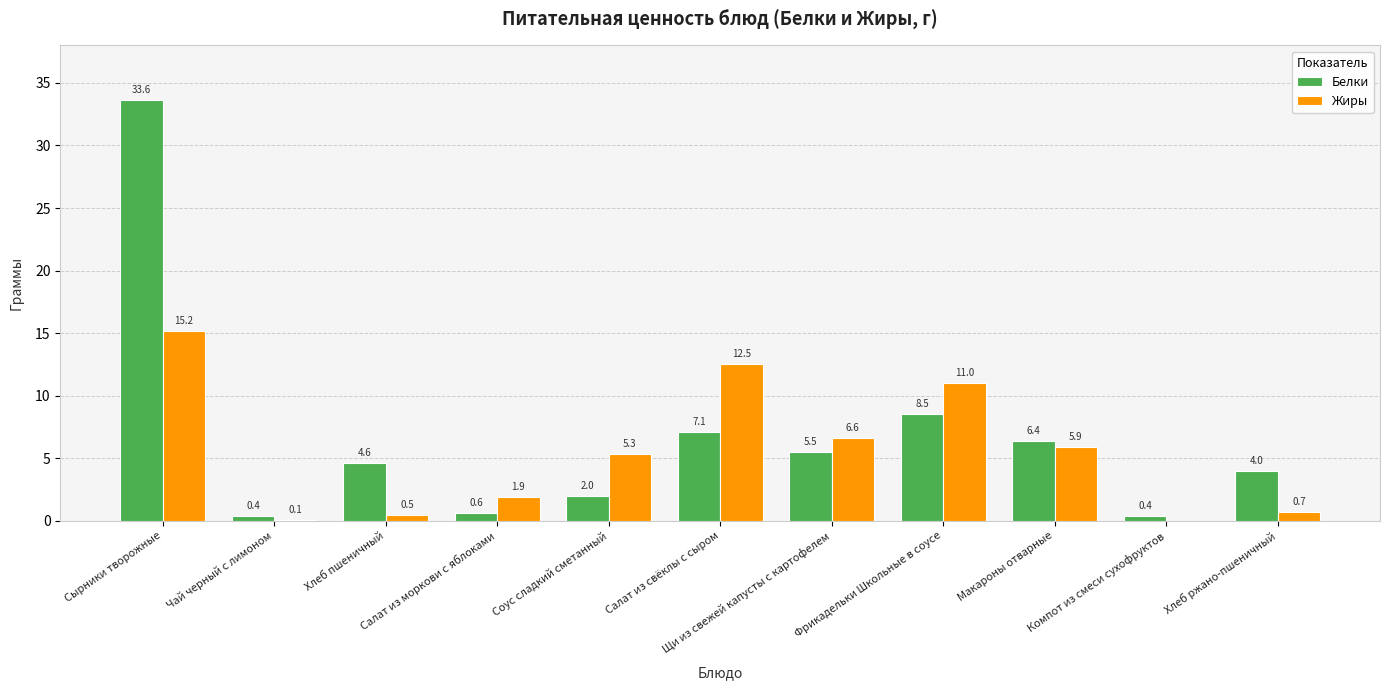

What is the difference between the Жиры values at Хлеб пшеничный and Компот из смеси сухофруктов?

0.5